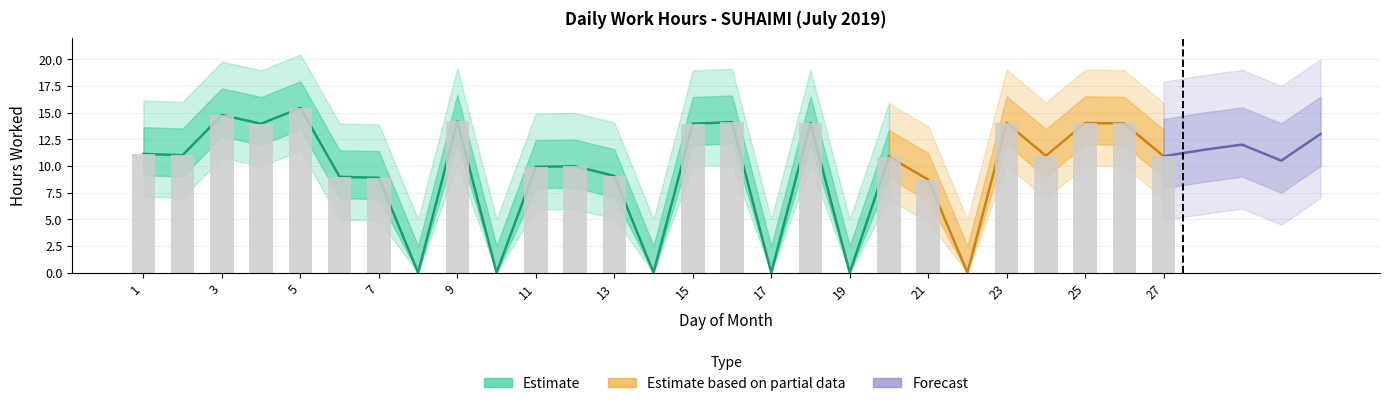

List the labels in order of value, smallest first.

8, 10, 14, 17, 19, 22, 21, 7, 6, 13, 11, 12, 20, 27, 24, 2, 1, 4, 15, 26, 18, 23, 25, 16, 9, 3, 5